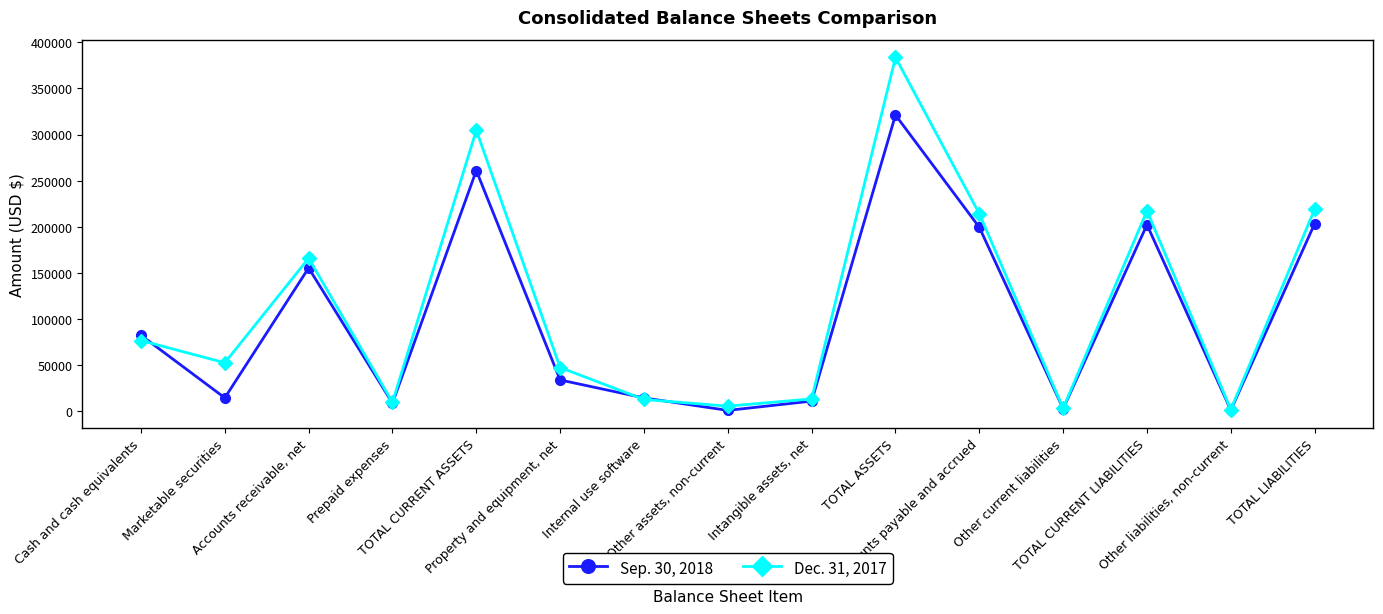

Rank the series by their average value, from highest to lowest.

Dec. 31, 2017, Sep. 30, 2018